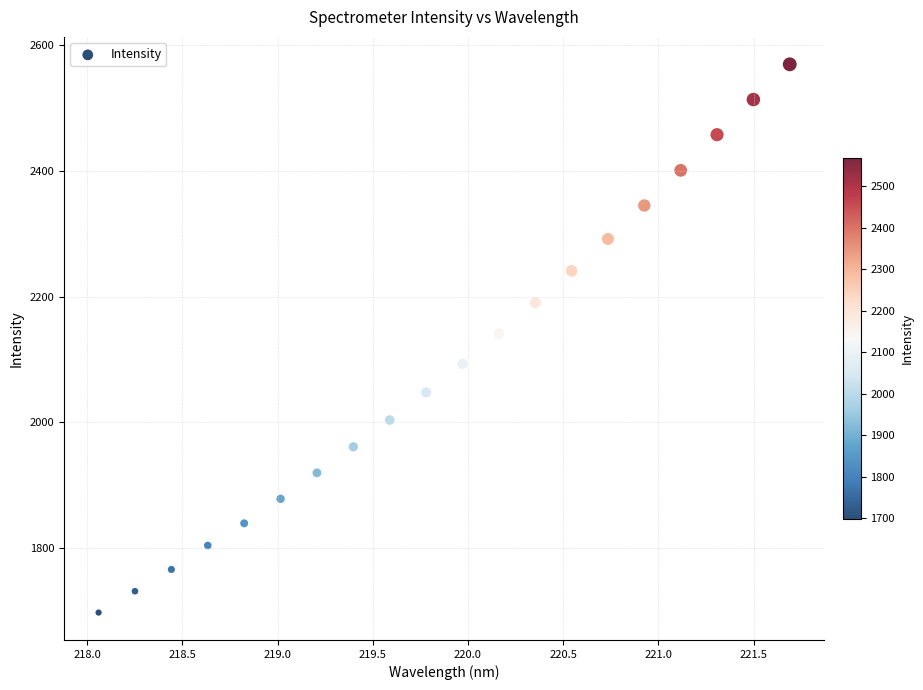

What is the range of X values (max minus min)?

3.6